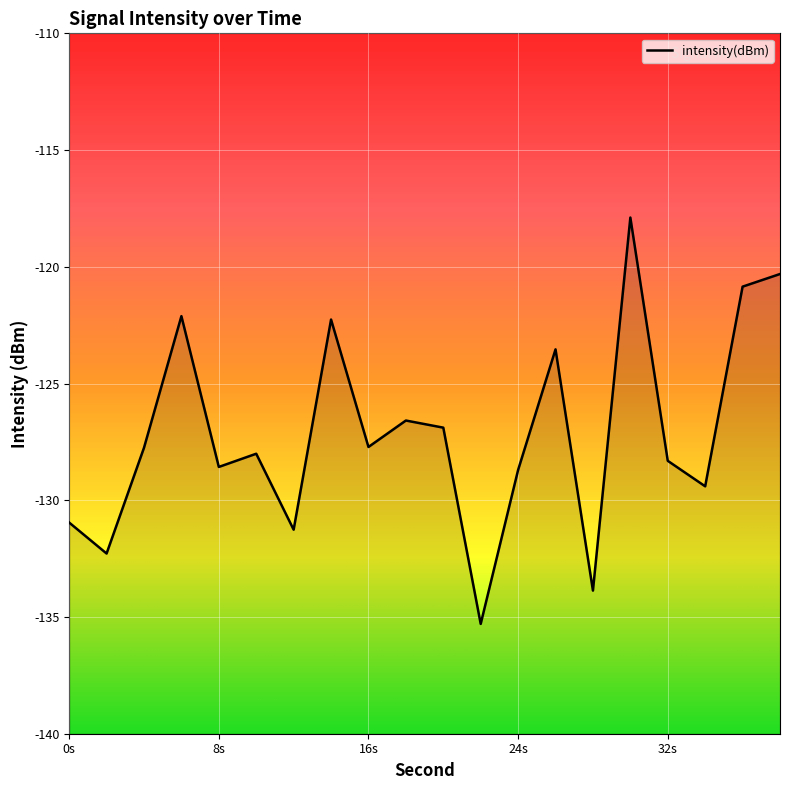

What is the value of the 14th point from the left?

-123.5